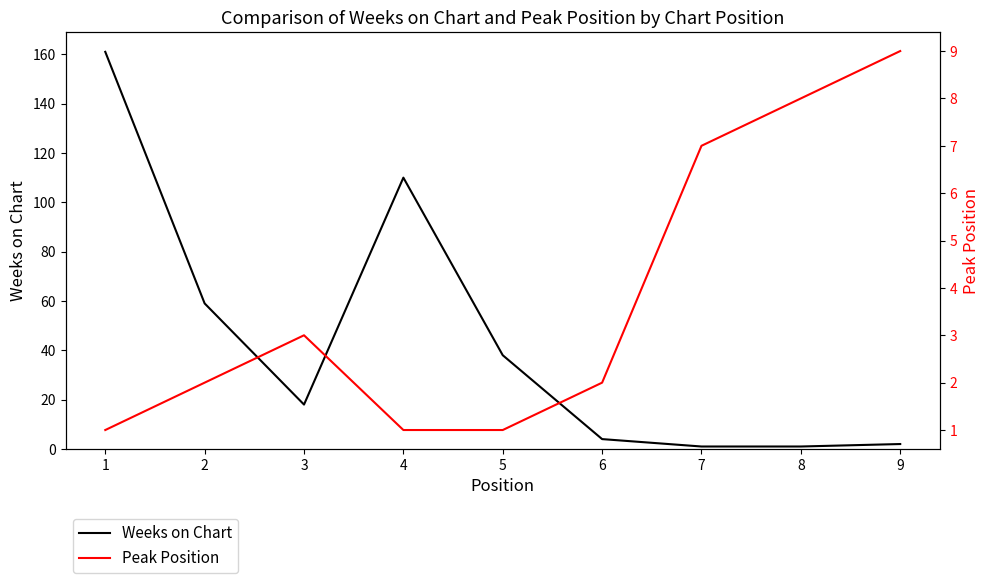

What are all the series names shown in the legend?

Weeks on Chart, Peak Position